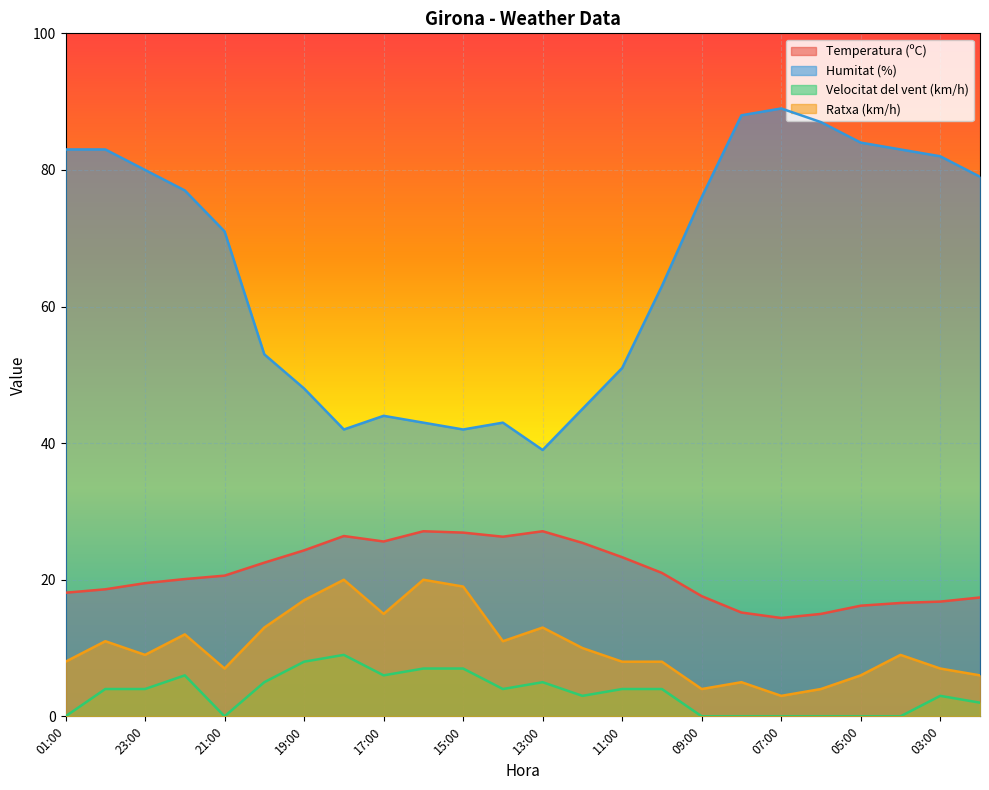

Which category has the highest value in the Temperatura (ºC) series?

16:00